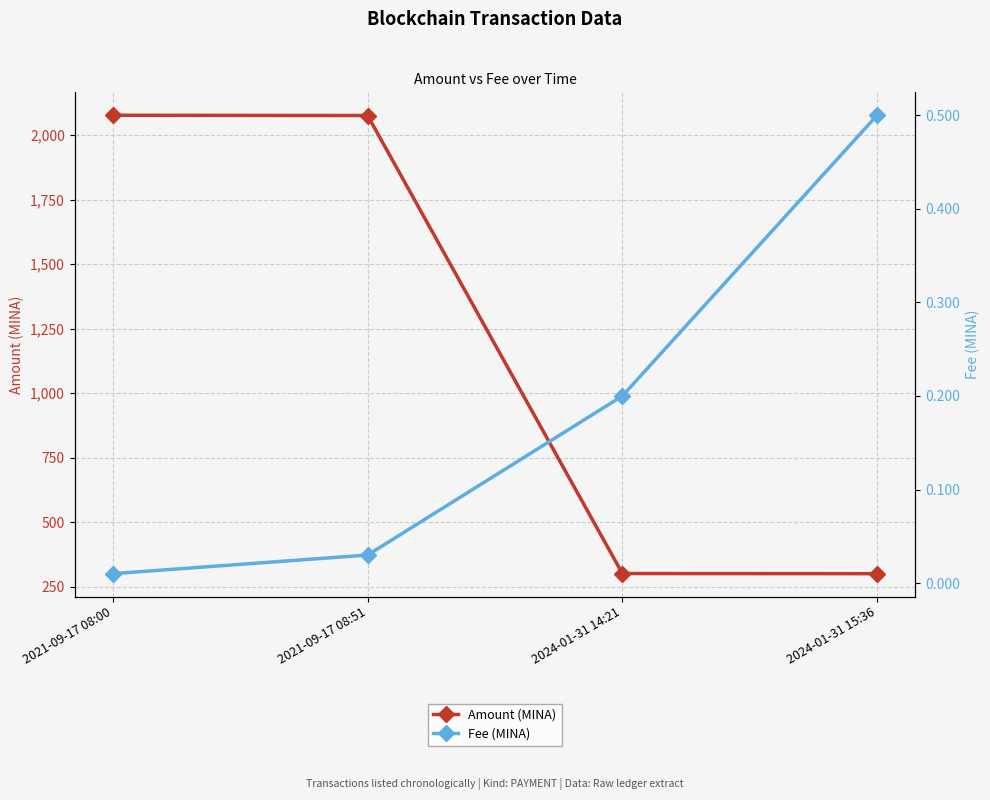

Reading left to right, transcribe all the data shown in this chart.

Amount (MINA): 2077.3	2076.3	301.5	301.0
Fee (MINA): 0.0	0.0	0.2	0.5